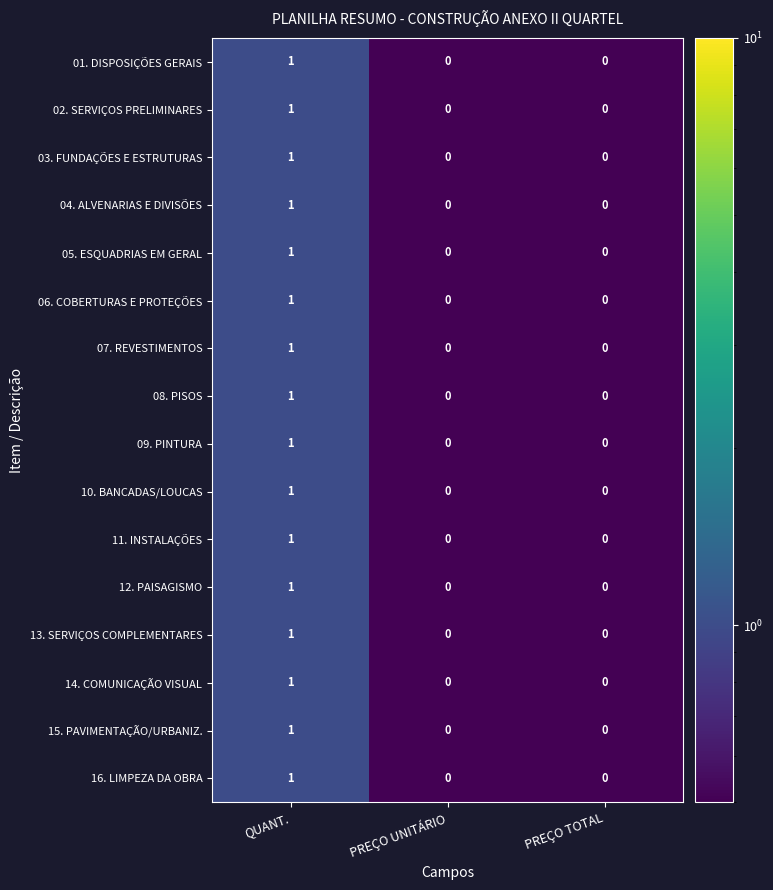

What is the maximum value shown in the chart?

1